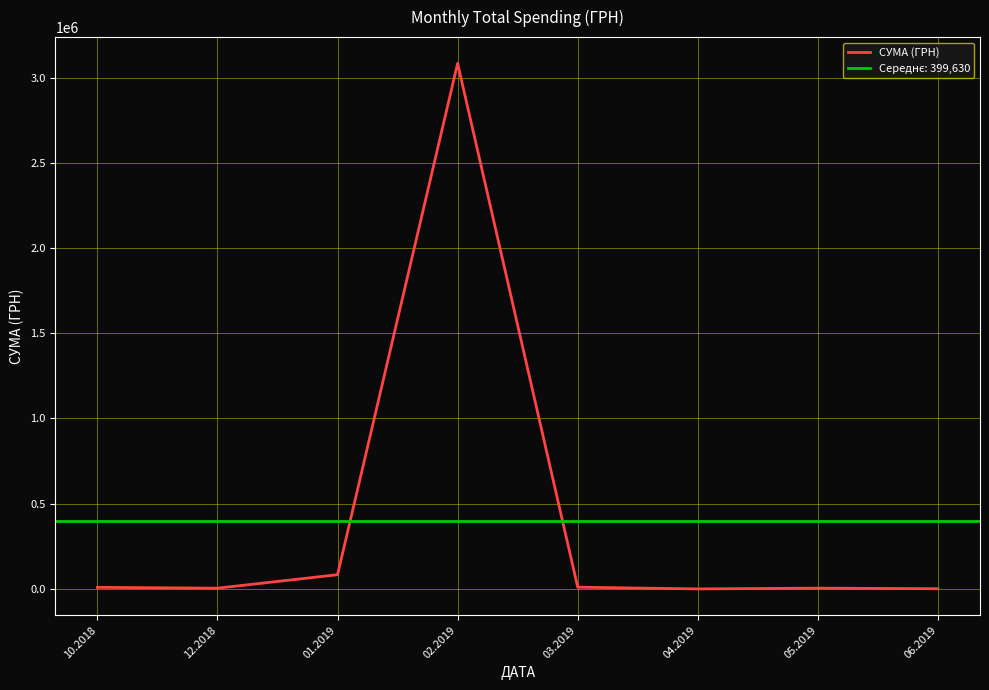

What is the ratio of the value at 06.2019 to the value at 05.2019?

0.3